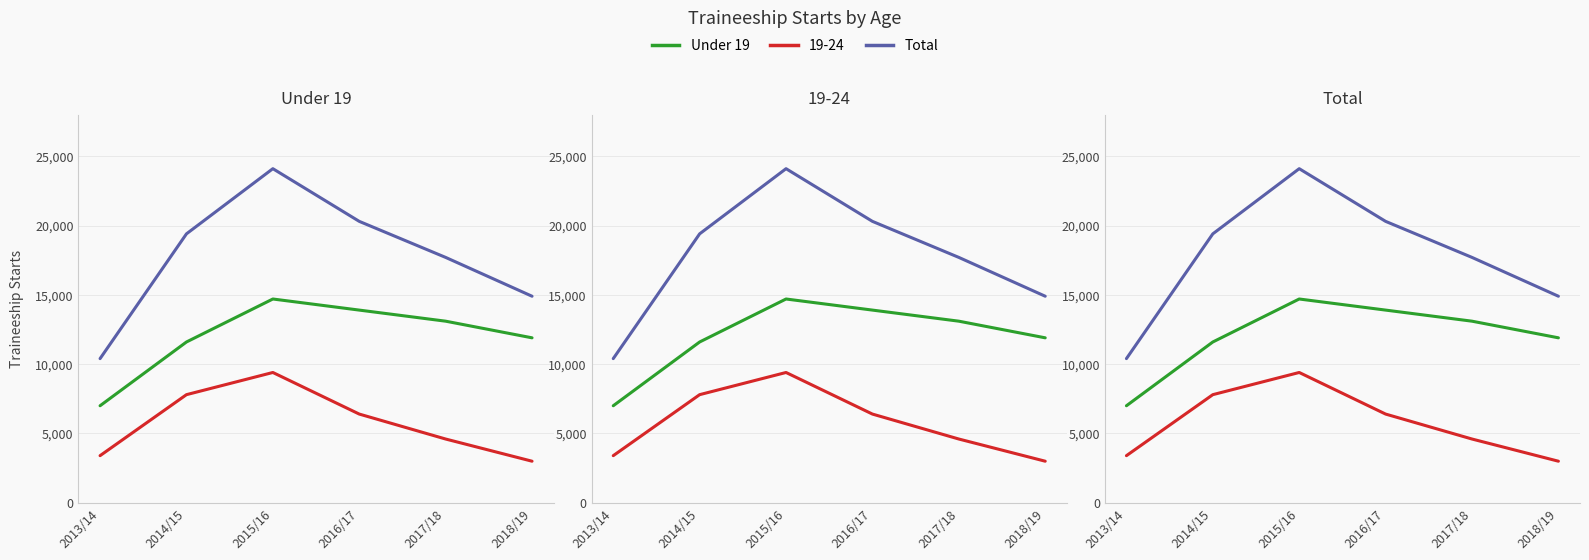

Read the Total value at 2017/18, to the nearest 100.

17700